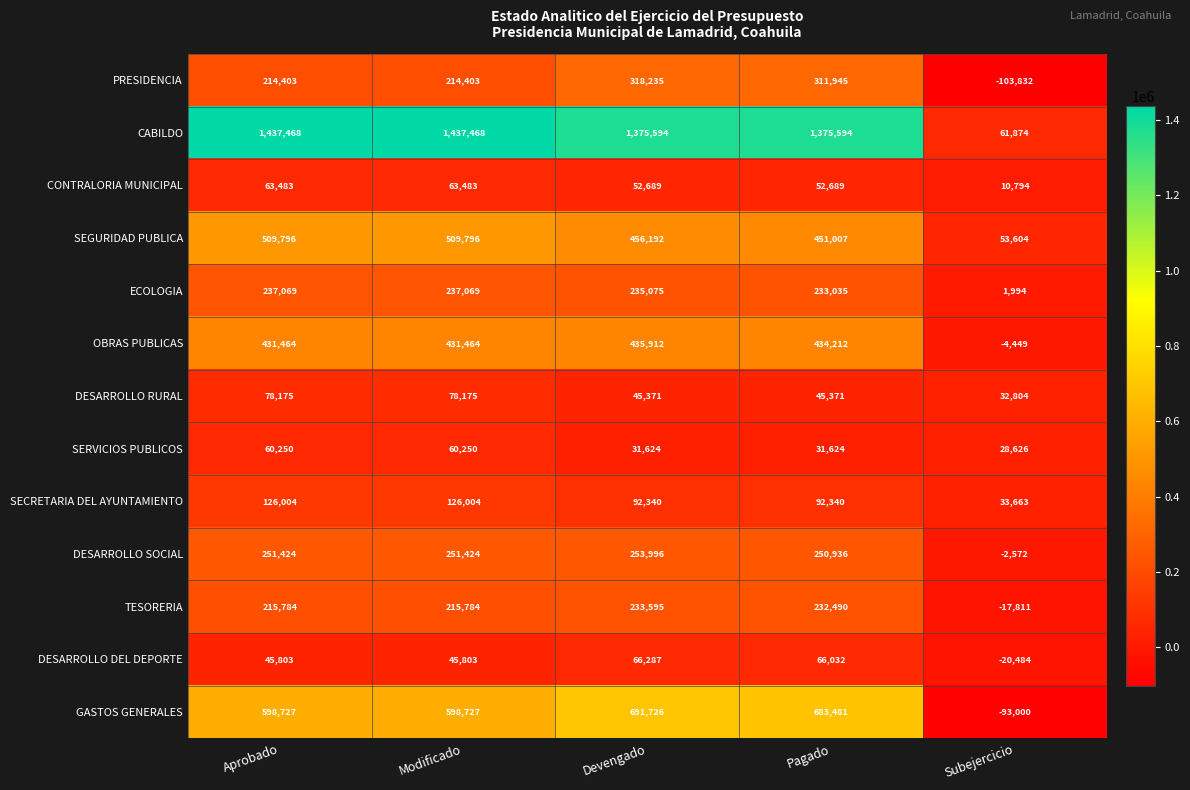

What is the total value across all series at Modificado?

4269850